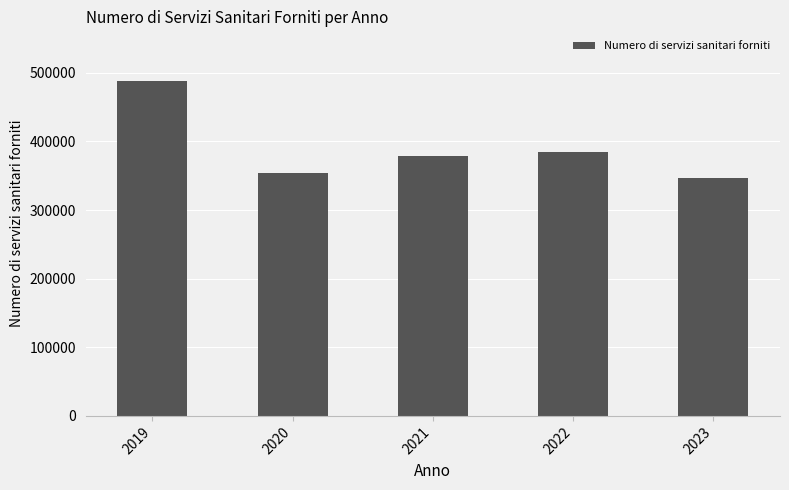

What is the sum of all values?

1951847